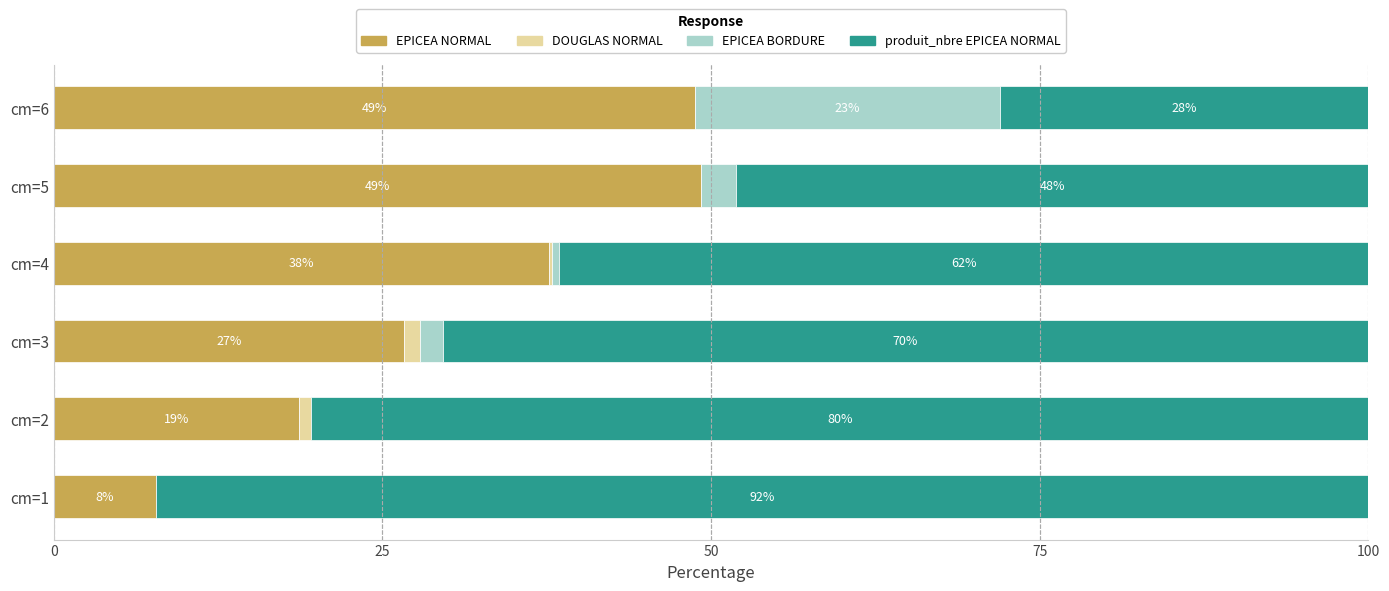

What is the highest value of the EPICEA NORMAL series?

49.2